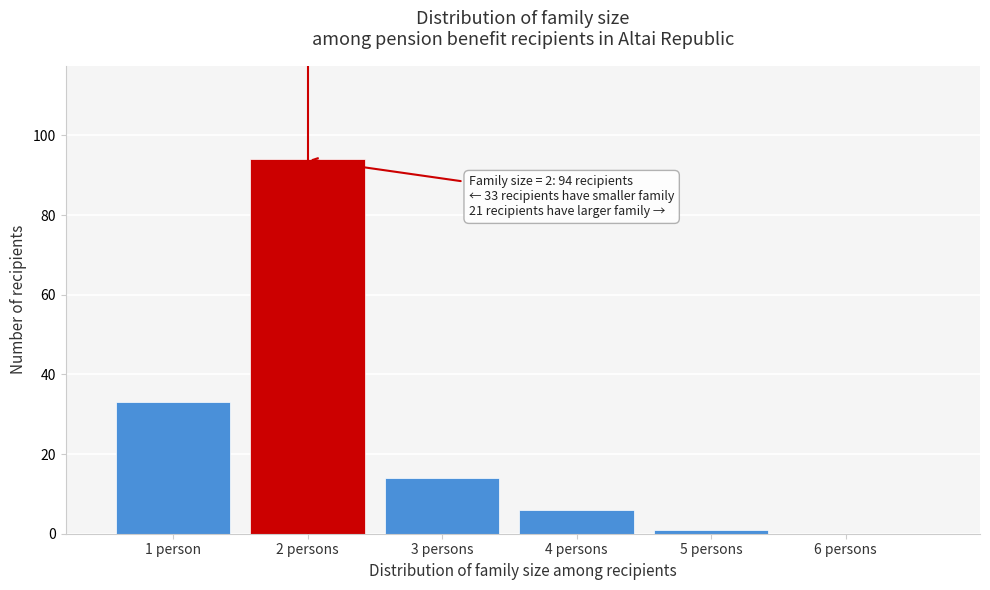

Reading left to right, transcribe all the data shown in this chart.

1 person=33	2 persons=94	3 persons=14	4 persons=6	5 persons=1	6 persons=0